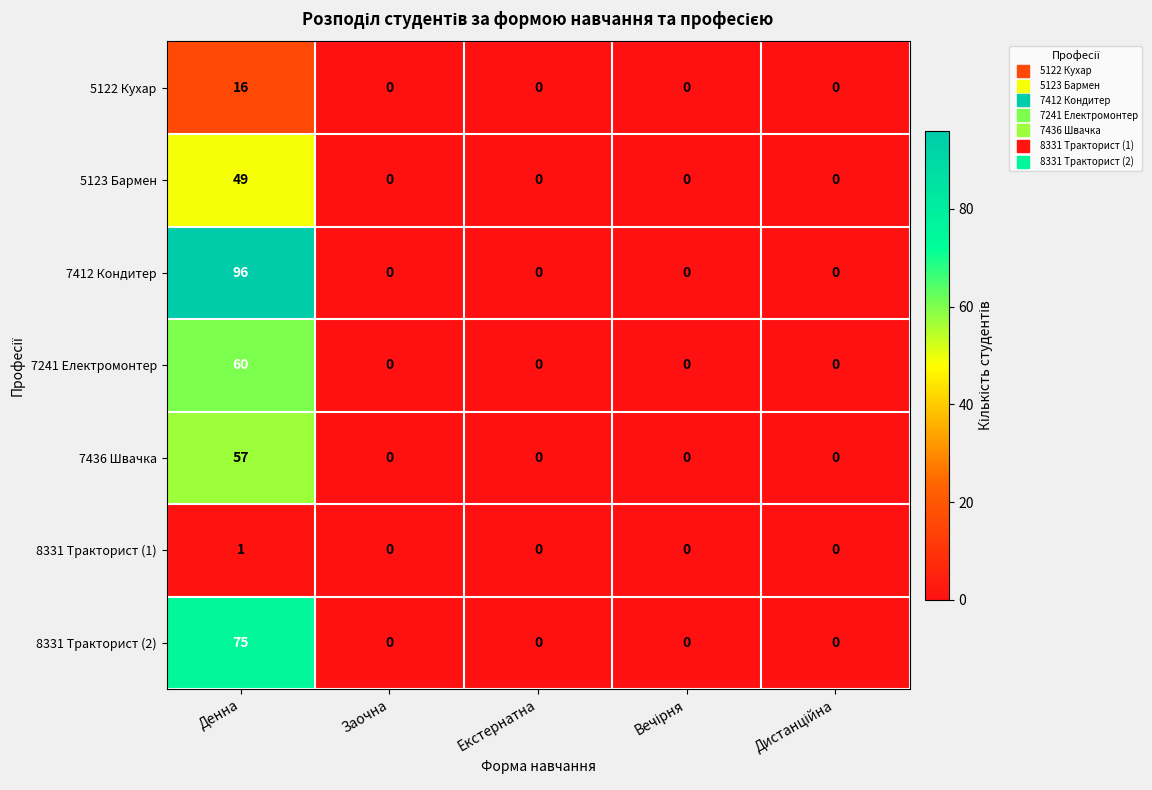

List the series in order of their peak value, highest first.

7412 Кондитер, 8331 Тракторист (2), 7241 Електромонтер, 7436 Швачка, 5123 Бармен, 5122 Кухар, 8331 Тракторист (1)